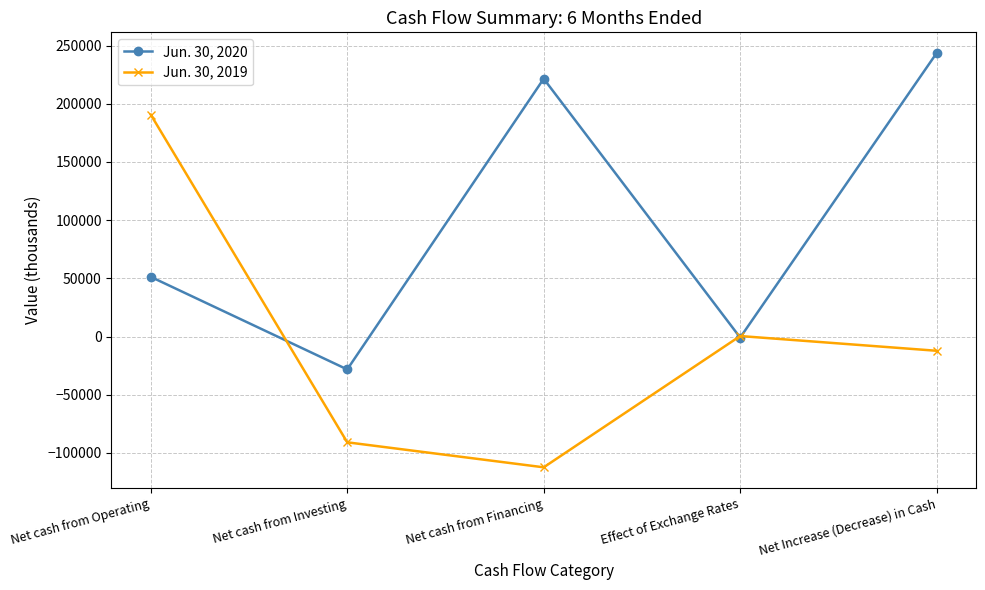

Between Net cash from Investing and Effect of Exchange Rates, which series saw the biggest shift?

Jun. 30, 2019